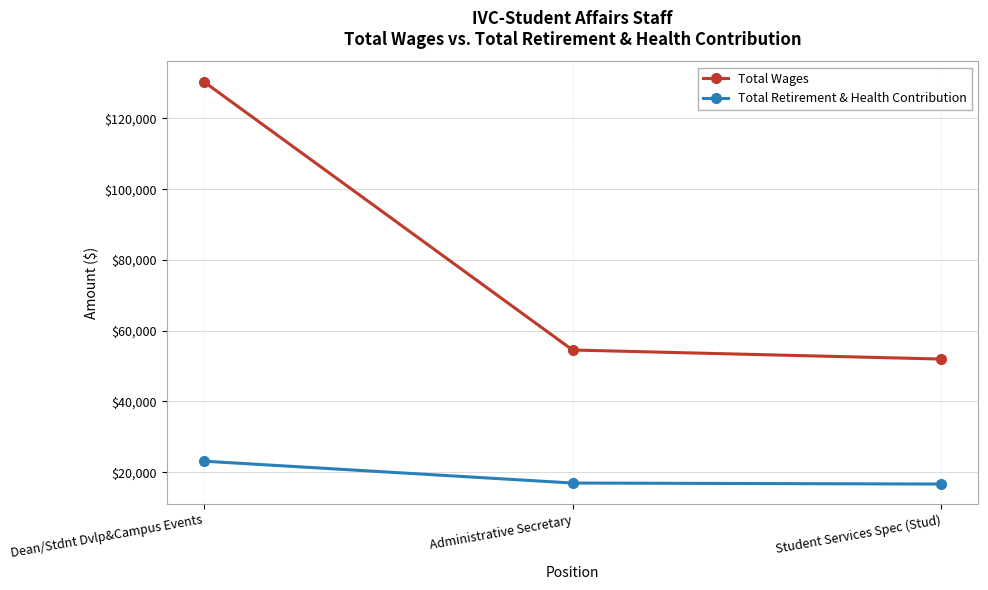

Which series has the largest range (max minus min)?

Total Wages